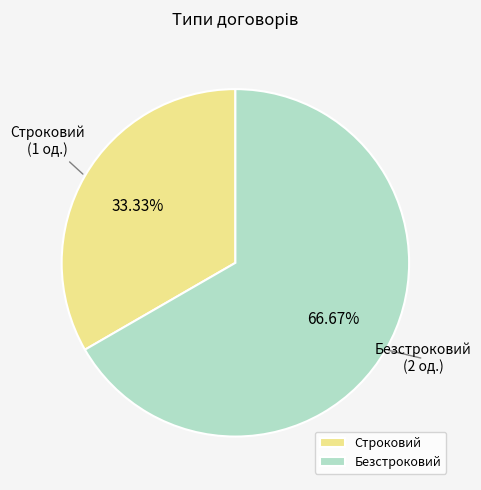

Between Строковий and Безстроковий, which is larger?

Безстроковий